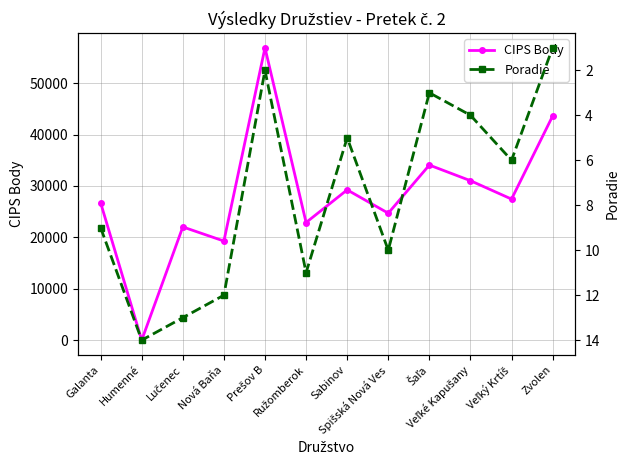

Where is Poradie nearest to the value 7?

Veľký Krtíš